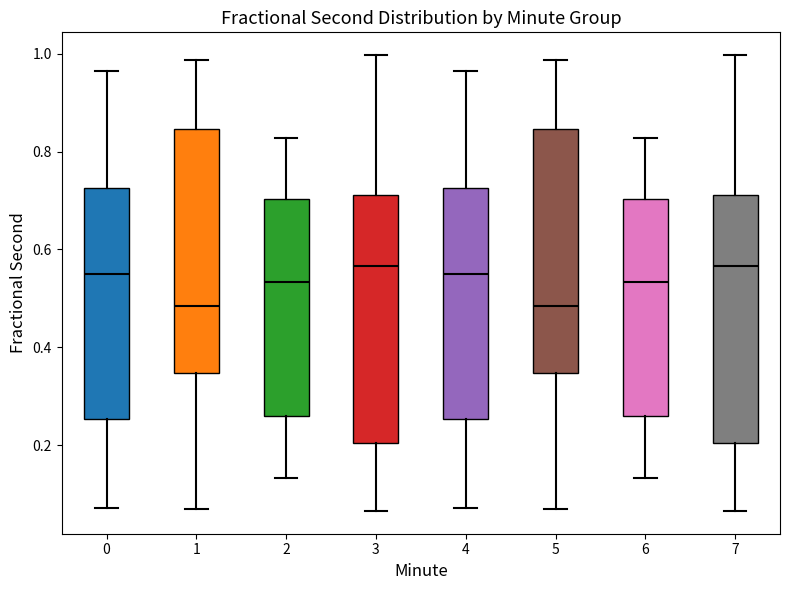

Reading left to right, read every box against the y-axis: the position of its median line, the range the box covers, and the ends of its whiskers. The values are not printed on the chart, so give them approximately, as read against the axis.

0: median 0.54, box 0.26 to 0.72, whiskers 0.08 to 0.96
1: median 0.48, box 0.34 to 0.84, whiskers 0.06 to 0.98
2: median 0.54, box 0.26 to 0.70, whiskers 0.14 to 0.82
3: median 0.56, box 0.20 to 0.72, whiskers 0.06 to 1.00
4: median 0.54, box 0.26 to 0.72, whiskers 0.08 to 0.96
5: median 0.48, box 0.34 to 0.84, whiskers 0.06 to 0.98
6: median 0.54, box 0.26 to 0.70, whiskers 0.14 to 0.82
7: median 0.56, box 0.20 to 0.72, whiskers 0.06 to 1.00